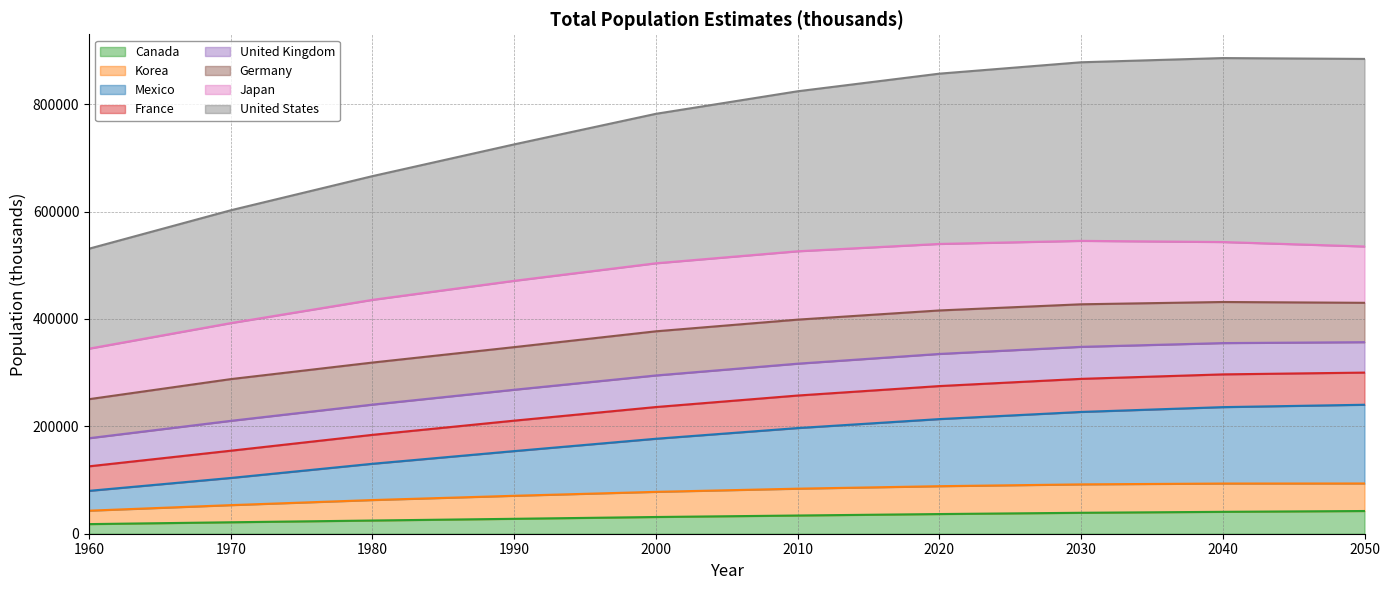

True or false: Canada and Mexico intersect in this chart.

False